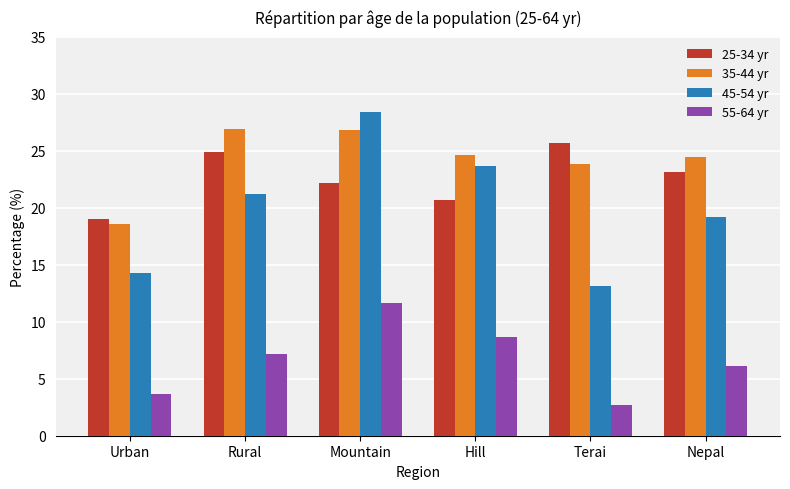

Is it true that 45-54 yr equals 14.3 at Urban?

True